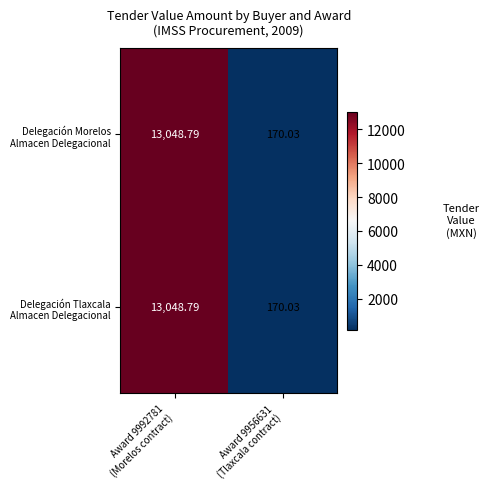

At which category is the sum across all series the highest?

Award 9992781
(Morelos contract)